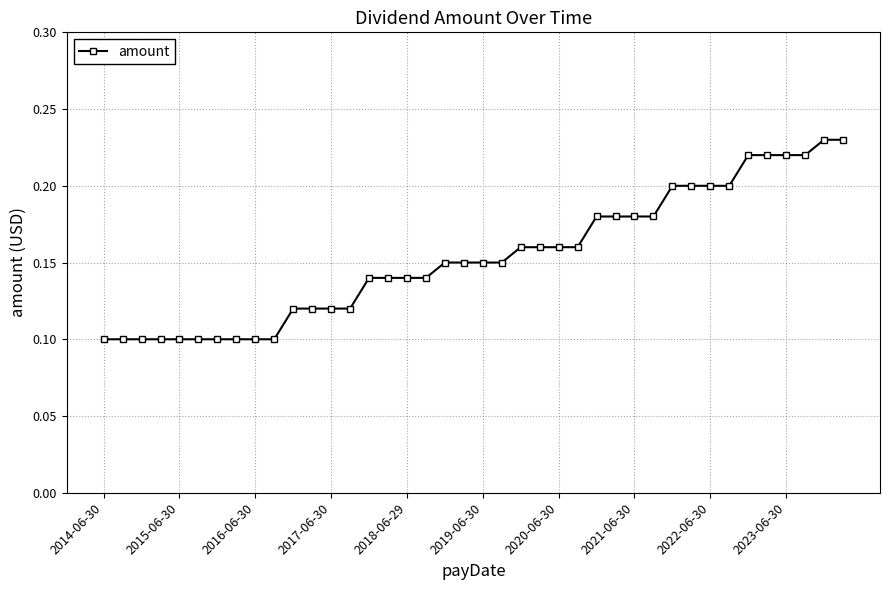

Count the values in the range 0 to 1.

40